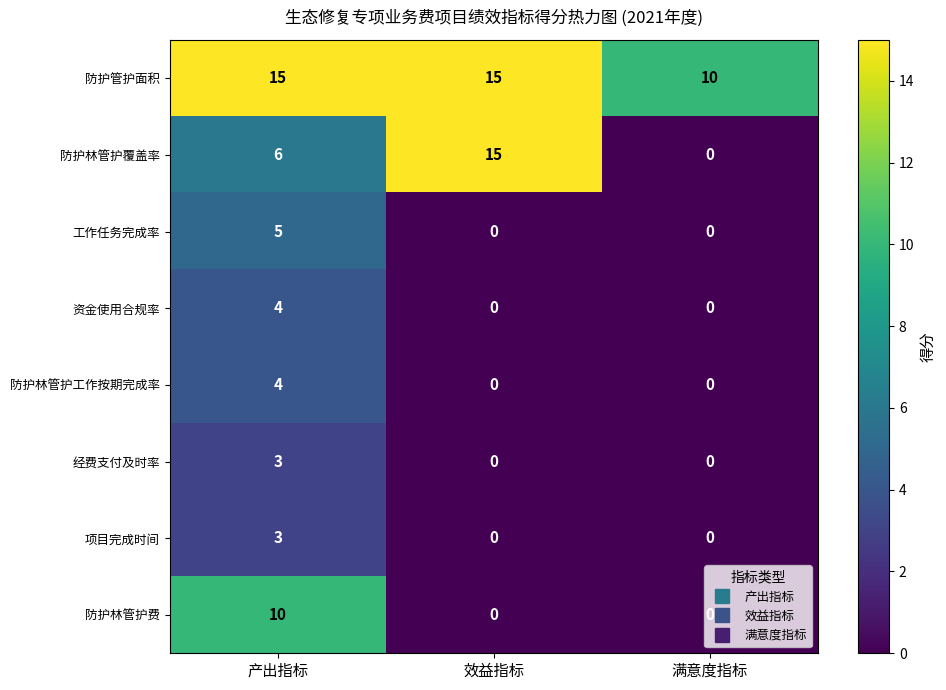

At which category is the sum across all series the highest?

产出指标